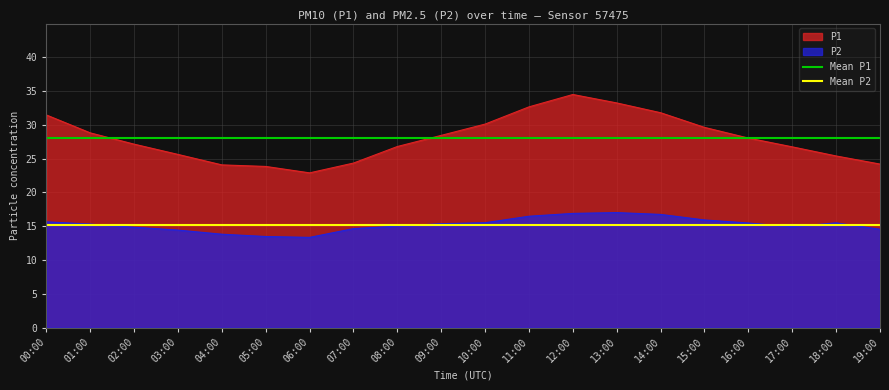

What is the label of the 2nd point from the left?

01:00